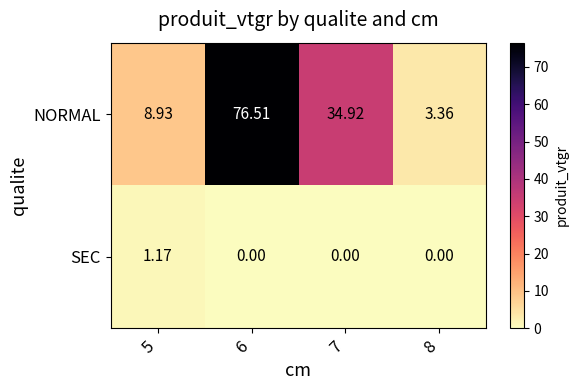

Which series changed the most between 7 and 8?

NORMAL